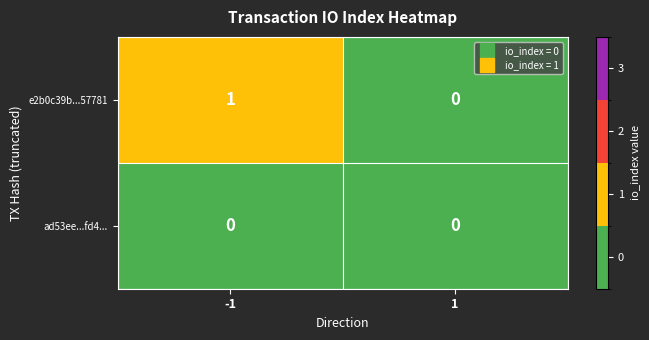

Rank the series at -1 from lowest to highest value.

ad53ee...fd4..., e2b0c39b...57781